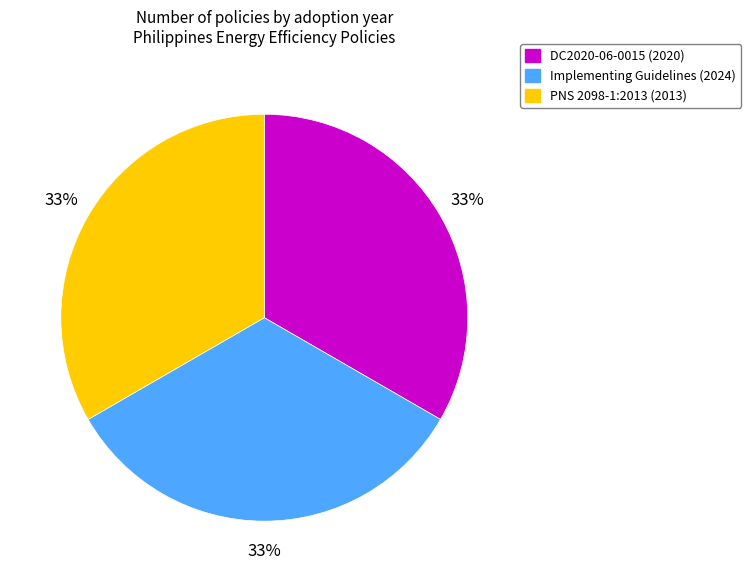

To the nearest percent, what is the average slice percentage?

33%